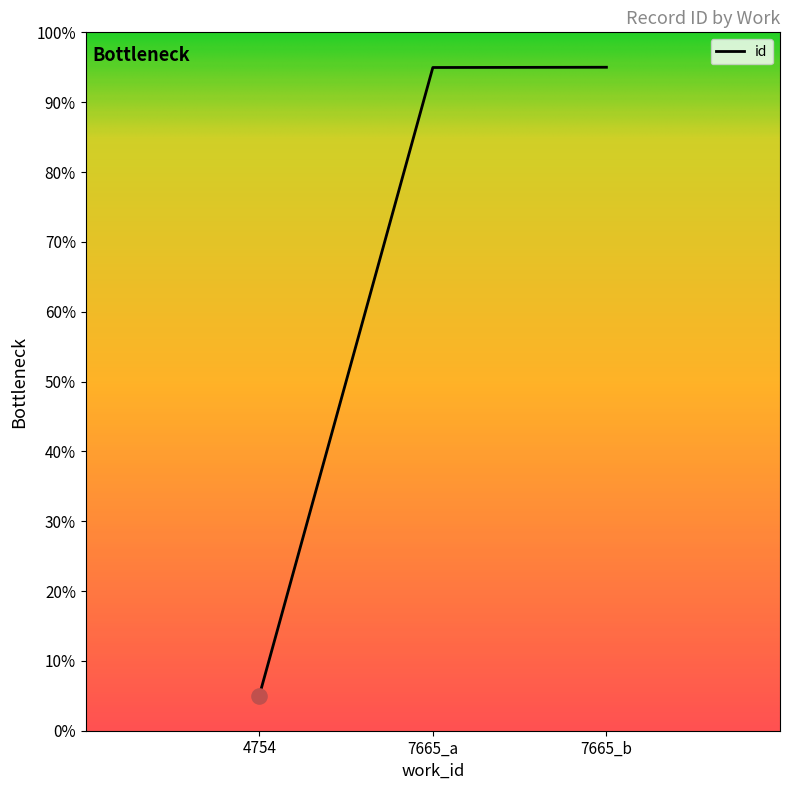

Approximately how many times larger is the value at 4754 compared to 7665_b?

0.1